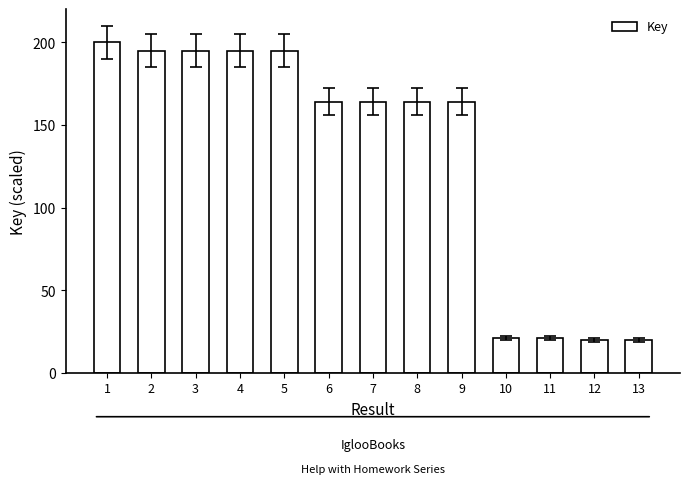

Reading left to right, list all the values displayed in this chart.

1=200.0	2=195.0	3=195.0	4=195.0	5=195.0	6=164.0	7=164.0	8=164.0	9=164.0	10=21.3	11=21.3	12=20.0	13=20.0